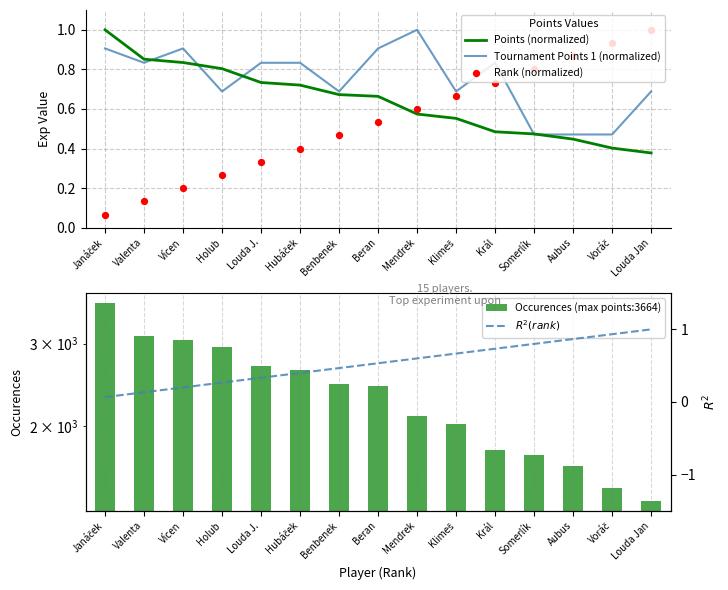

Is the value of Tournament Points 1 (normalized) at Benbenek greater than the value of Rank (normalized) at Mendrek?

Yes